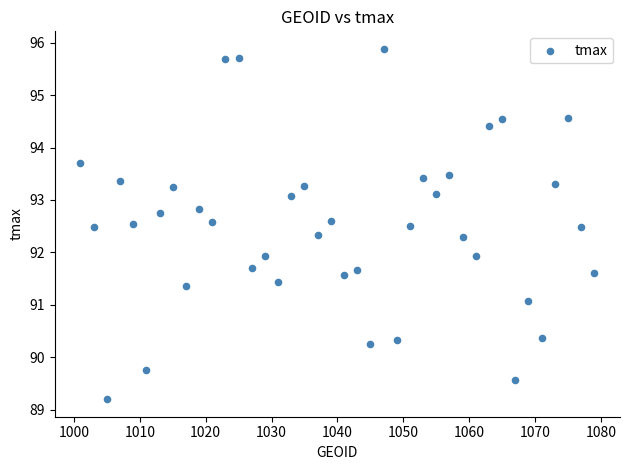

What is the range of X values (max minus min)?

78.0